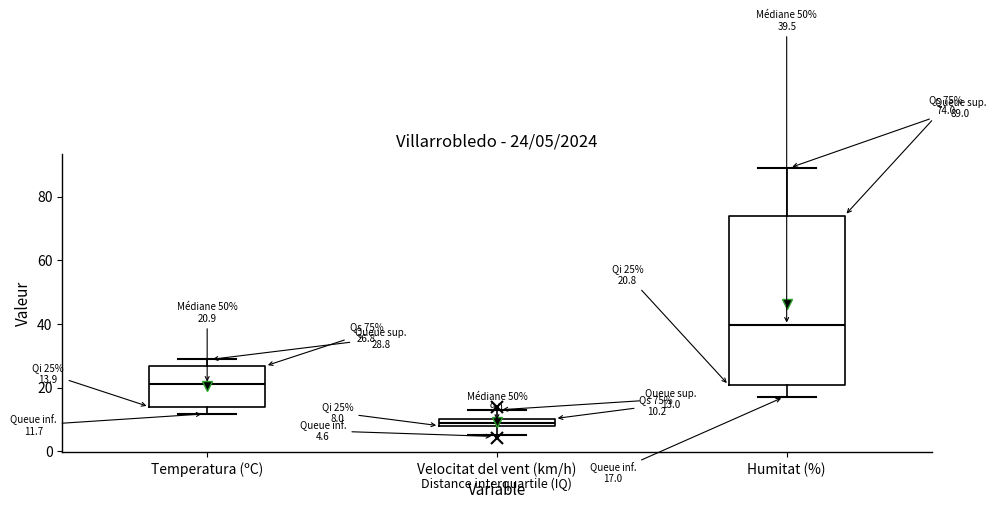

Which box has the lowest median line?

Velocitat del vent (km/h)